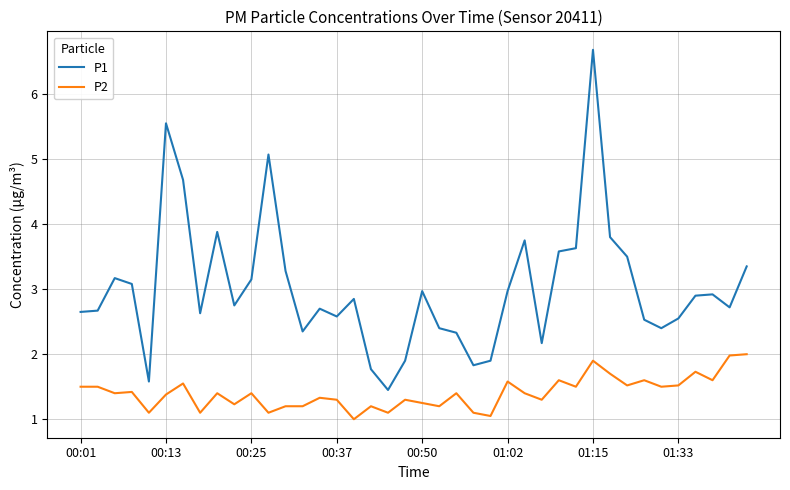

Is this an area chart (filled region under the line)?

No